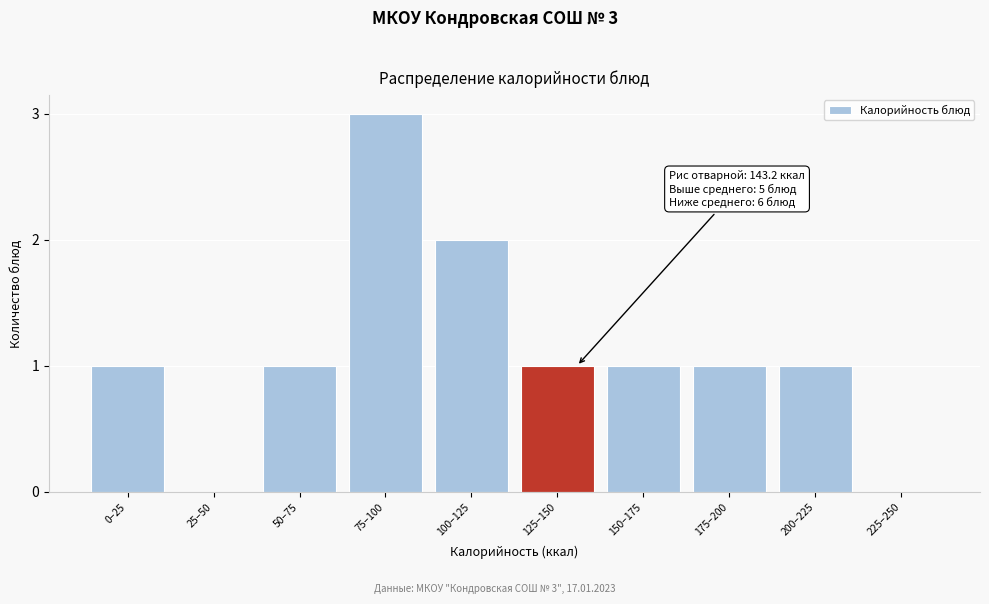

Reading right to left, transcribe all the data shown in this chart.

225–250=0	200–225=1	175–200=1	150–175=1	125–150=1	100–125=2	75–100=3	50–75=1	25–50=0	0–25=1